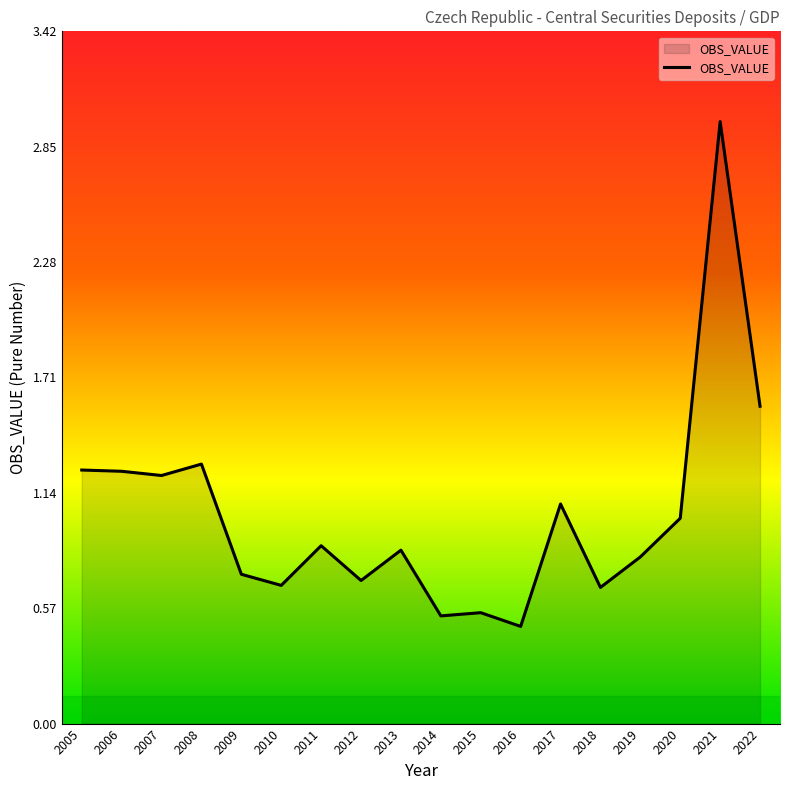

The chart shows a value of 0.9 at 2011. True or false?

True